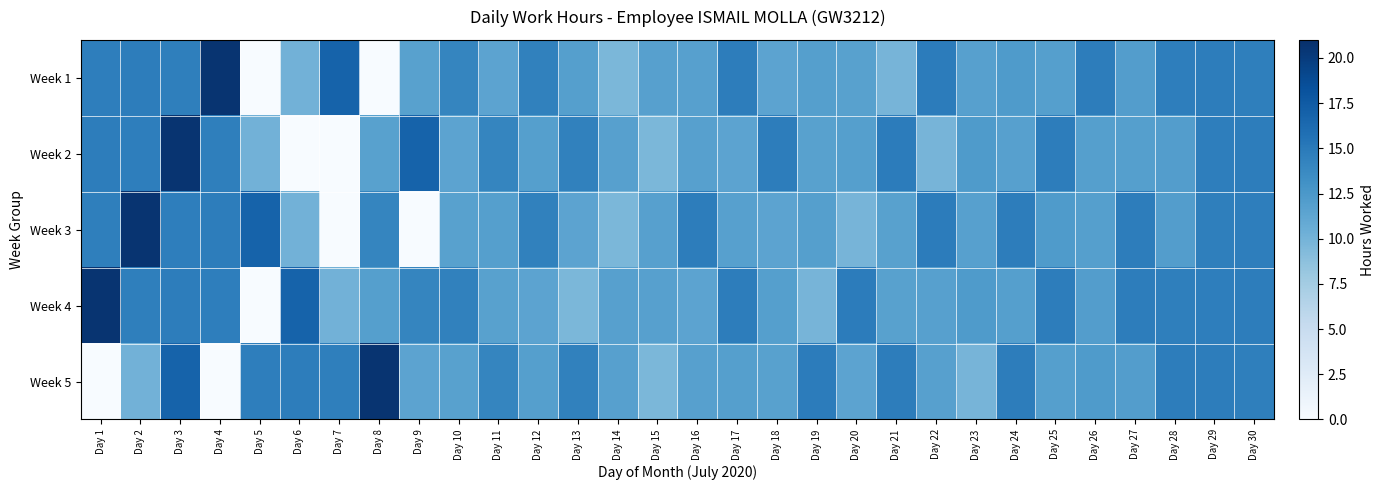

Reading right to left, list all the values displayed in this chart.

Week 1: Day 30=14.6	Day 29=14.8	Day 28=14.6	Day 27=12.0	Day 26=14.7	Day 25=11.8	Day 24=12.3	Day 23=11.7	Day 22=14.8	Day 21=9.9	Day 20=11.7	Day 19=11.8	Day 18=11.4	Day 17=14.7	Day 16=11.8	Day 15=11.8	Day 14=9.6	Day 13=11.9	Day 12=14.4	Day 11=11.4	Day 10=14.1	Day 9=11.7	Day 8=0.0	Day 7=16.9	Day 6=10.1	Day 5=0.0	Day 4=20.7	Day 3=14.6	Day 2=14.8	Day 1=14.6
Week 2: Day 30=14.8	Day 29=14.6	Day 28=12.0	Day 27=11.8	Day 26=11.8	Day 25=14.7	Day 24=11.7	Day 23=12.3	Day 22=9.9	Day 21=14.8	Day 20=11.8	Day 19=11.7	Day 18=14.7	Day 17=11.4	Day 16=11.8	Day 15=9.6	Day 14=11.8	Day 13=14.4	Day 12=11.9	Day 11=14.1	Day 10=11.4	Day 9=16.9	Day 8=11.7	Day 7=0.0	Day 6=0.0	Day 5=10.1	Day 4=14.6	Day 3=20.7	Day 2=14.6	Day 1=14.8
Week 3: Day 30=14.6	Day 29=14.6	Day 28=12.0	Day 27=14.7	Day 26=11.8	Day 25=12.3	Day 24=14.7	Day 23=11.7	Day 22=14.8	Day 21=11.7	Day 20=9.9	Day 19=11.8	Day 18=11.4	Day 17=11.8	Day 16=14.7	Day 15=11.8	Day 14=9.6	Day 13=11.4	Day 12=14.4	Day 11=11.9	Day 10=11.7	Day 9=0.0	Day 8=14.1	Day 7=0.0	Day 6=10.1	Day 5=16.9	Day 4=14.8	Day 3=14.6	Day 2=20.7	Day 1=14.6
Week 4: Day 30=14.8	Day 29=14.6	Day 28=14.6	Day 27=14.7	Day 26=12.0	Day 25=14.7	Day 24=11.8	Day 23=12.3	Day 22=11.7	Day 21=11.7	Day 20=14.8	Day 19=9.9	Day 18=11.8	Day 17=14.7	Day 16=11.4	Day 15=11.8	Day 14=11.8	Day 13=9.6	Day 12=11.4	Day 11=11.7	Day 10=14.4	Day 9=14.1	Day 8=11.9	Day 7=10.1	Day 6=16.9	Day 5=0.0	Day 4=14.6	Day 3=14.8	Day 2=14.6	Day 1=20.7
Week 5: Day 30=14.6	Day 29=14.8	Day 28=14.7	Day 27=12.0	Day 26=12.3	Day 25=11.8	Day 24=14.7	Day 23=9.9	Day 22=11.7	Day 21=14.7	Day 20=11.4	Day 19=14.8	Day 18=11.7	Day 17=11.8	Day 16=11.8	Day 15=9.6	Day 14=11.8	Day 13=14.4	Day 12=11.9	Day 11=14.1	Day 10=11.7	Day 9=11.4	Day 8=20.7	Day 7=14.6	Day 6=14.8	Day 5=14.6	Day 4=0.0	Day 3=16.9	Day 2=10.1	Day 1=0.0